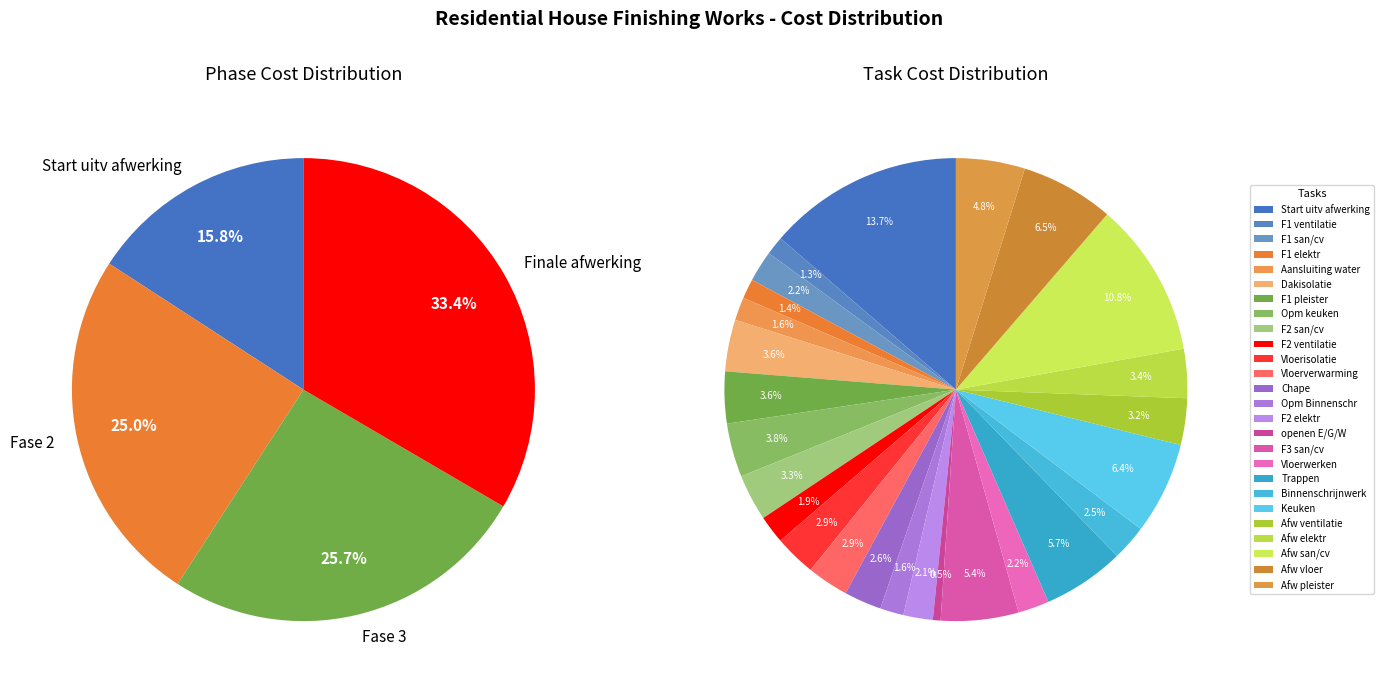

Is the sum of Start uitv afwerking and Opm keuken greater than half?

No